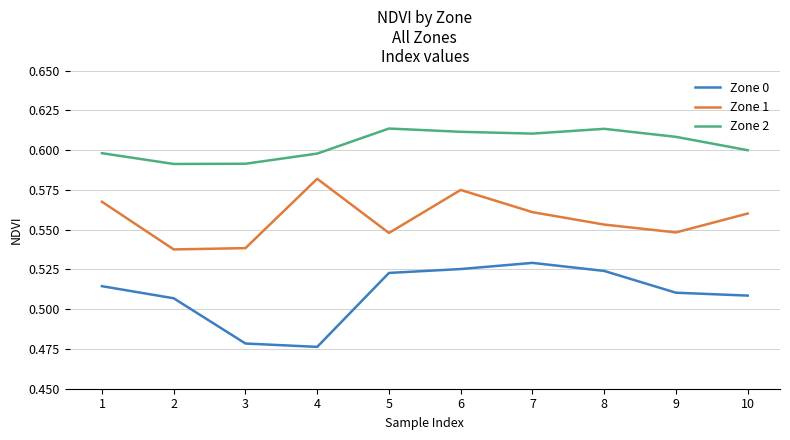

Rank the series by their average value, from lowest to highest.

Zone 0, Zone 1, Zone 2